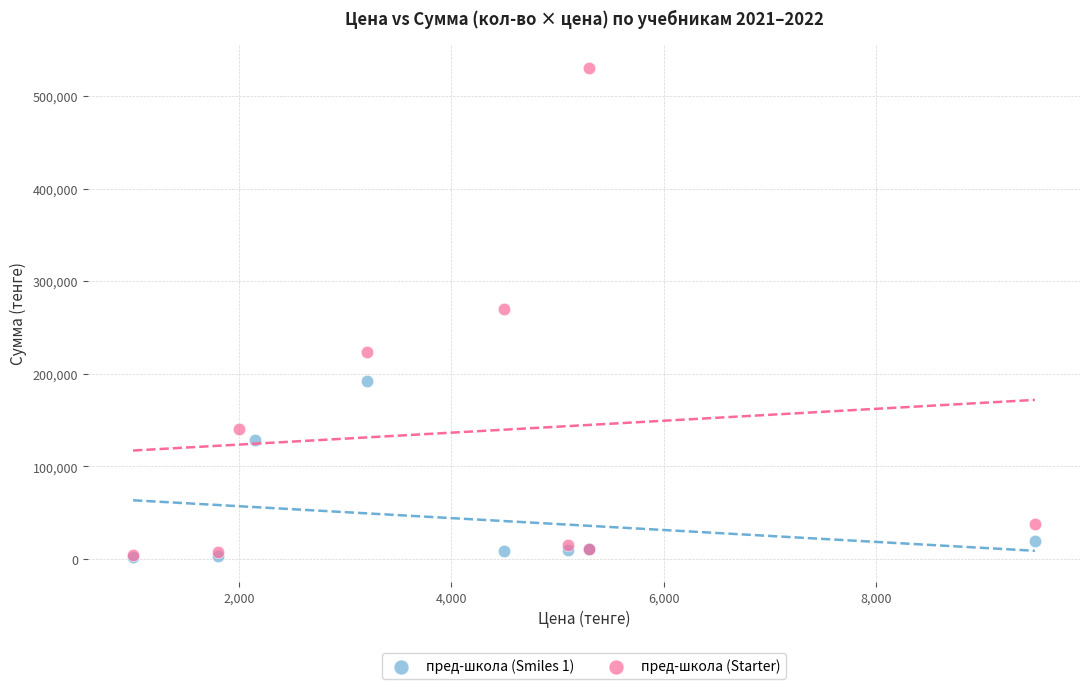

Which series has the widest spread of Y values?

пред-школа (Starter)